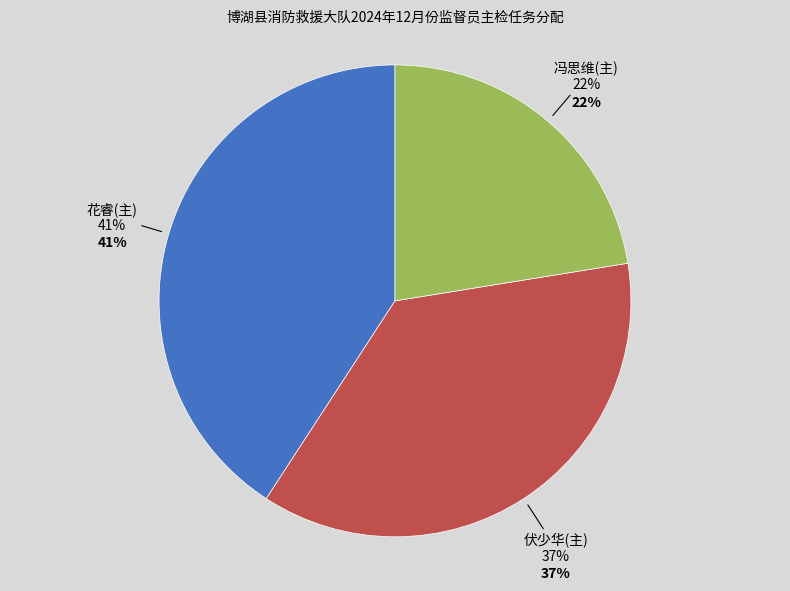

To the nearest percent, what is the average slice percentage?

33%